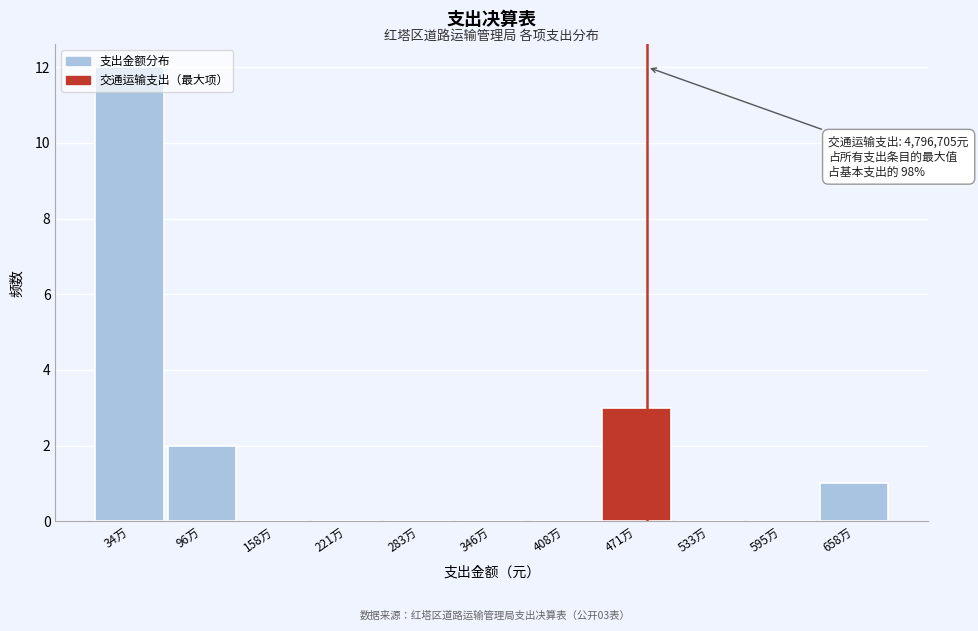

What is the change in value from 34万 to 658万?

-11